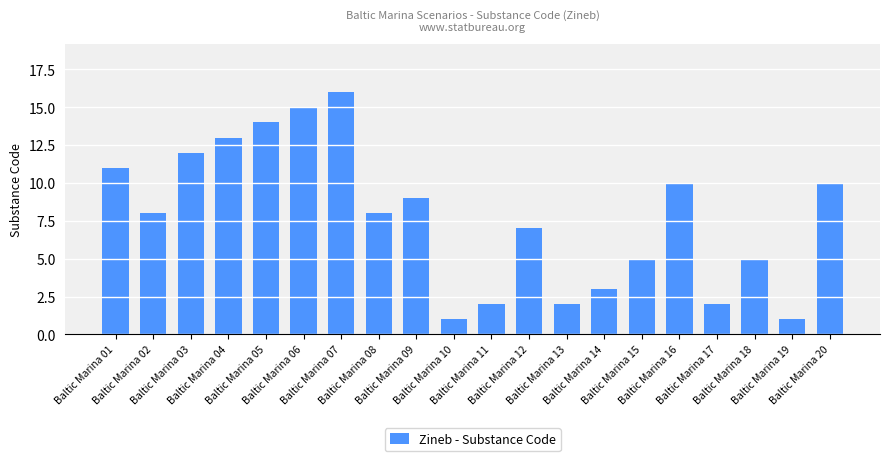

How many series are shown in this chart?

1